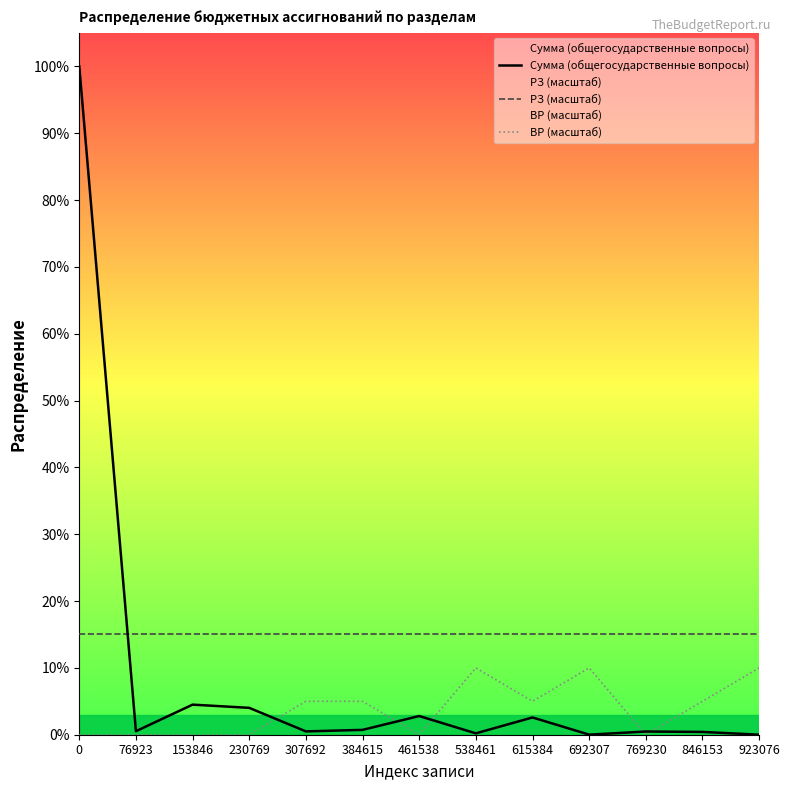

Between 384615 and 692307, which series saw the biggest shift?

ВР (масштаб)